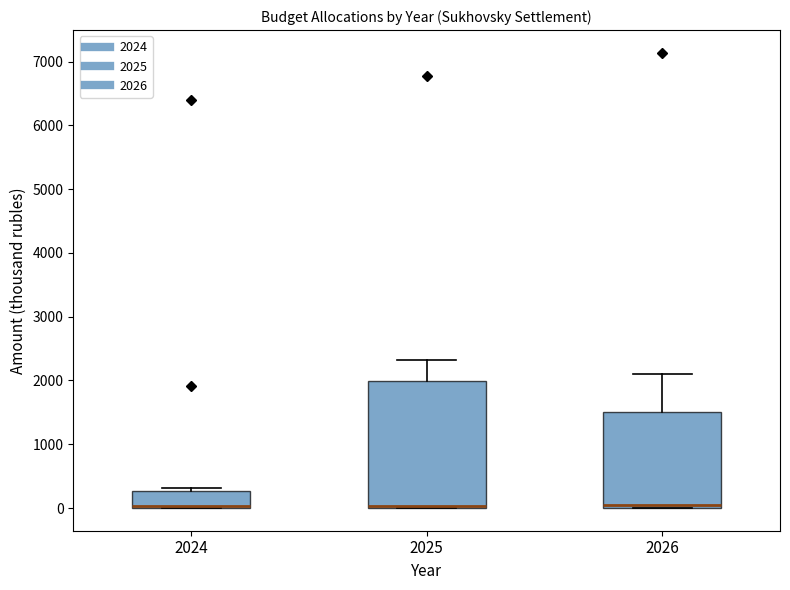

Reading left to right, transcribe this box plot: for each box, give where its median line is, the range the box spans, and where its two whiskers end, as read against the y-axis. The values are not printed on the chart, so give them approximately, as read against the axis.

2024: median 0 (just above the box's lower edge), box 0 to 300, whiskers 0 to 300 (just above the box's upper edge)
2025: median 0 (just above the box's lower edge), box 0 to 2000, whiskers 0 to 2300
2026: median 0 (just above the box's lower edge), box 0 to 1500, whiskers 0 to 2100